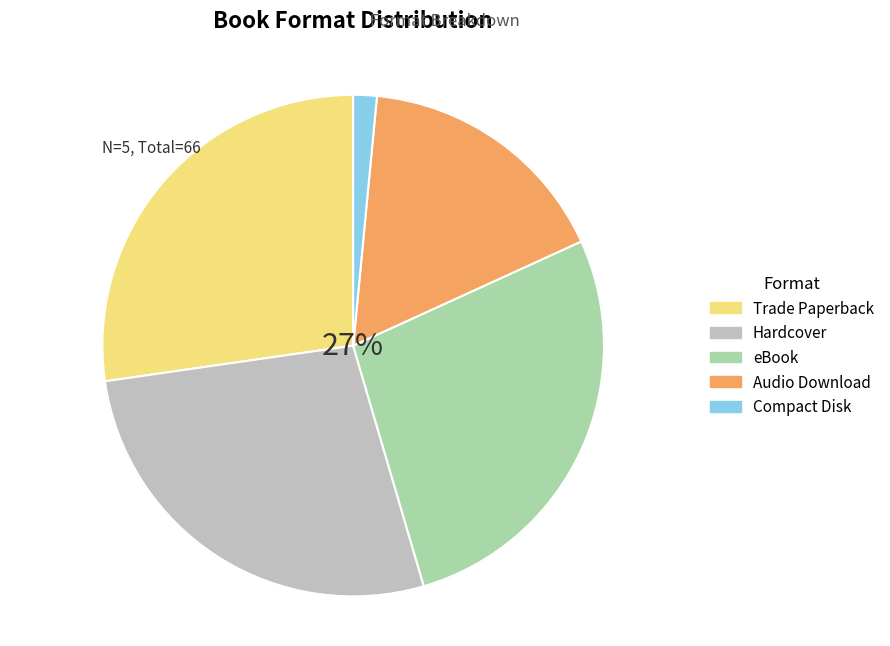

How many slices are in this pie chart?

5